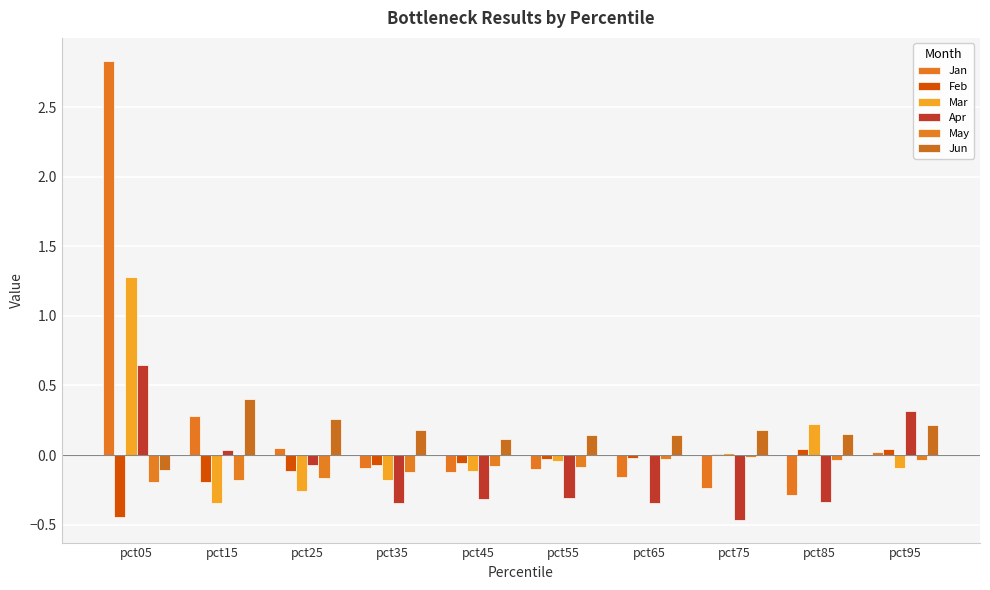

Is it true that Apr equals 0.0 at pct15?

True